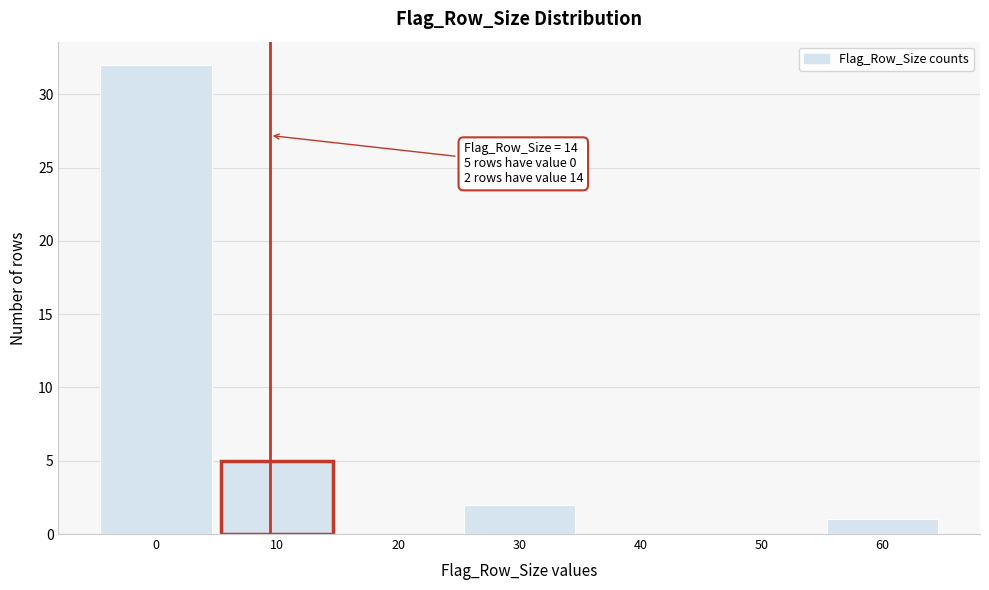

Reading left to right, list all the values displayed in this chart.

0=32	10=5	20=0	30=2	40=0	50=0	60=1